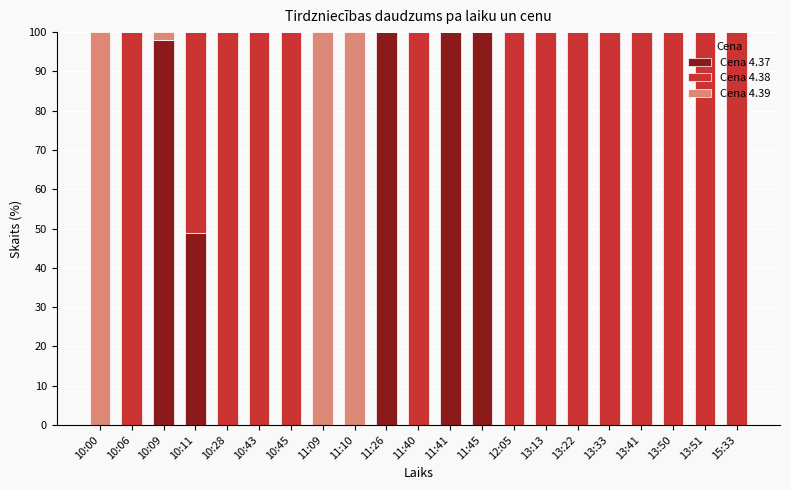

The Cena 4.37 series shows -31.7 at 15:33. True or false?

False